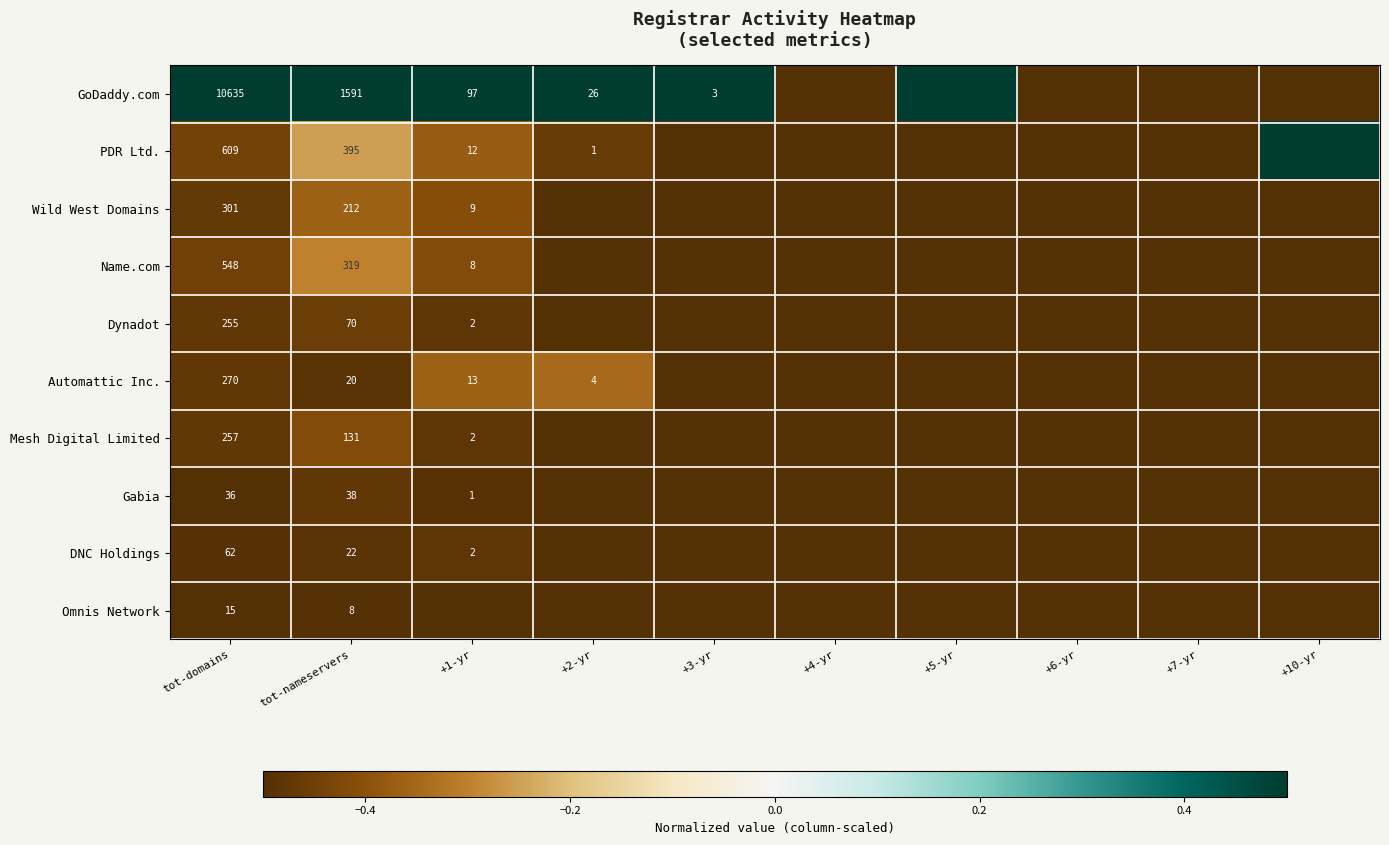

Is it true that Dynadot equals 26.1 at tot-nameservers?

False